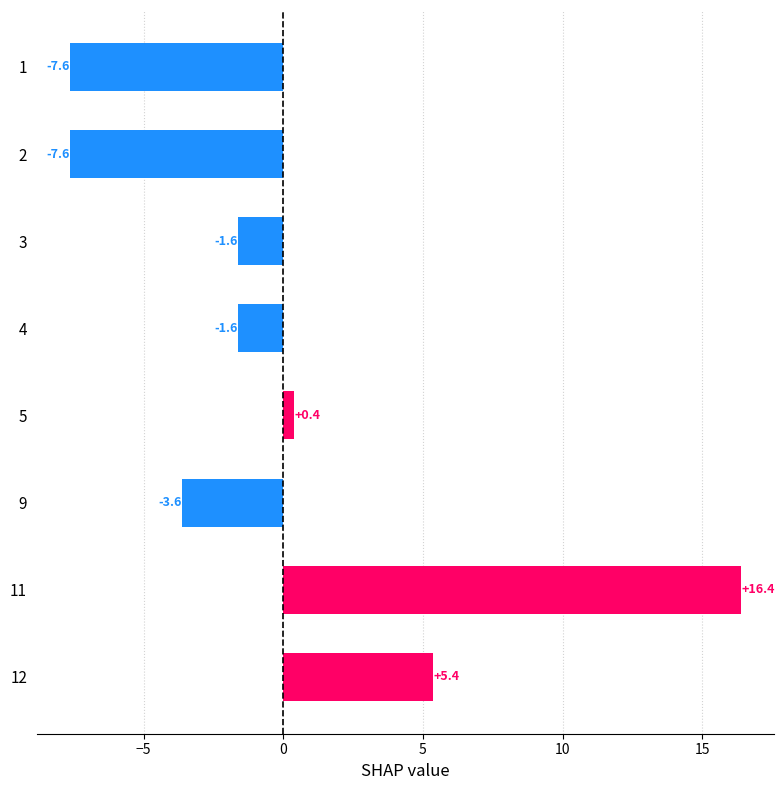

Are the bars grouped side by side (vs. stacked)?

No